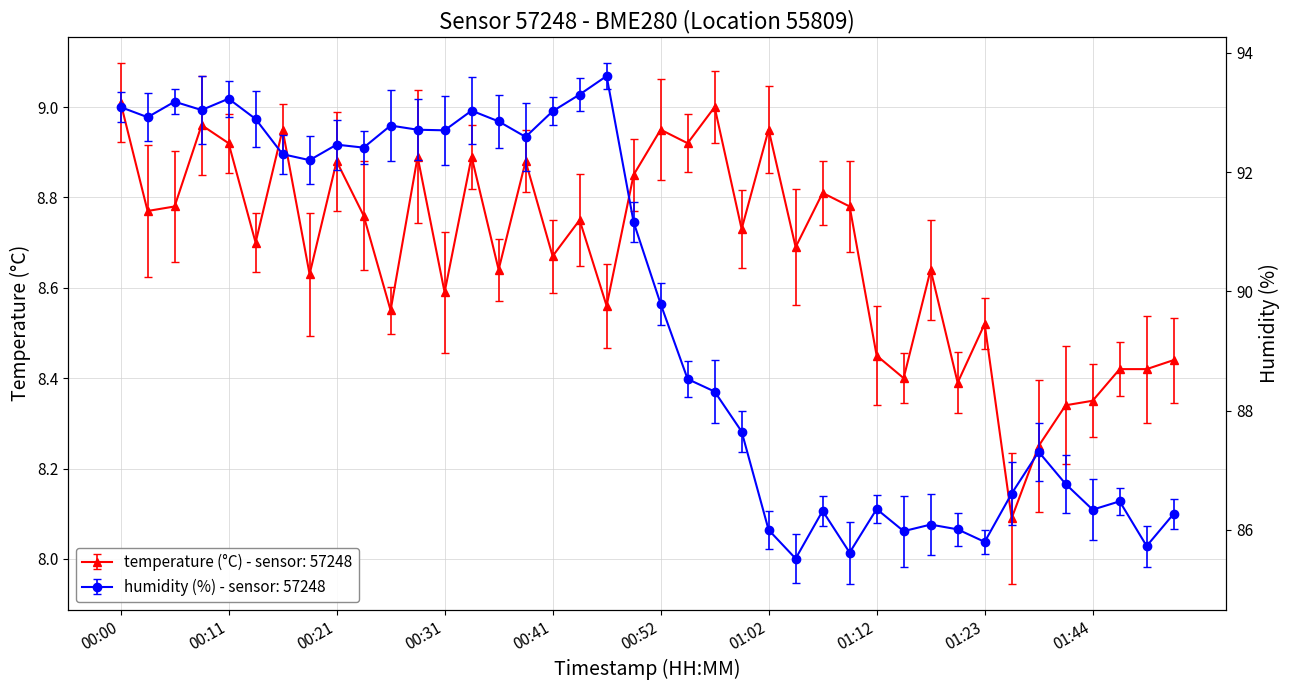

Reading left to right, what are all the values shown in this chart?

temperature: 9.0	8.8	8.8	9.0	8.9	8.7	8.9	8.6	8.9	8.8	8.6	8.9	8.6	8.9	8.6	8.9	8.7	8.8	8.6	8.8	8.9	8.9	9.0	8.7	8.9	8.7	8.8	8.8	8.4	8.4	8.6	8.4	8.5	8.1	8.2	8.3	8.3	8.4	8.4	8.4
humidity: 93.1	92.9	93.2	93.0	93.2	92.9	92.3	92.2	92.5	92.4	92.8	92.7	92.7	93.0	92.8	92.6	93.0	93.3	93.6	91.2	89.8	88.5	88.3	87.7	86.0	85.5	86.3	85.6	86.3	86.0	86.1	86.0	85.8	86.6	87.3	86.8	86.3	86.5	85.7	86.3